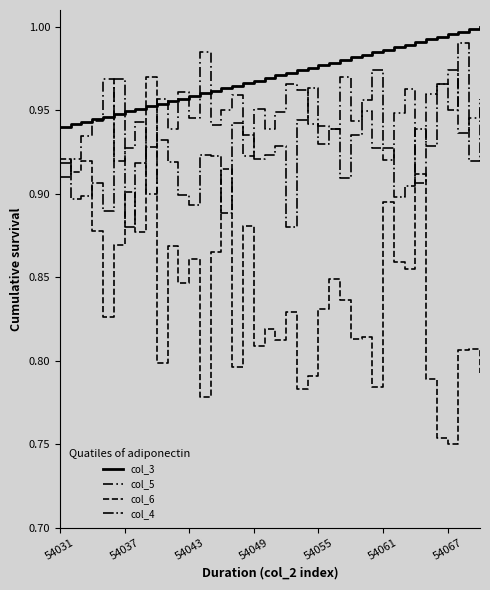

How many interior local peaks does the col_6 series have?

14